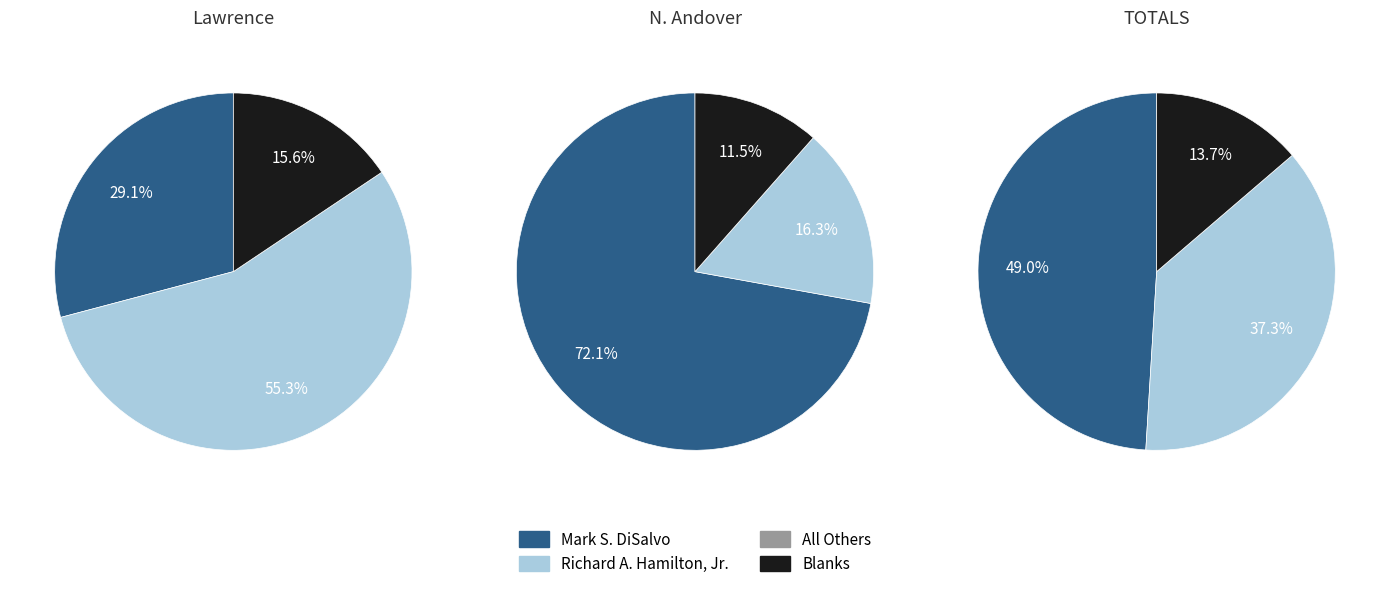

Does Lawrence represent more than half of the total?

No